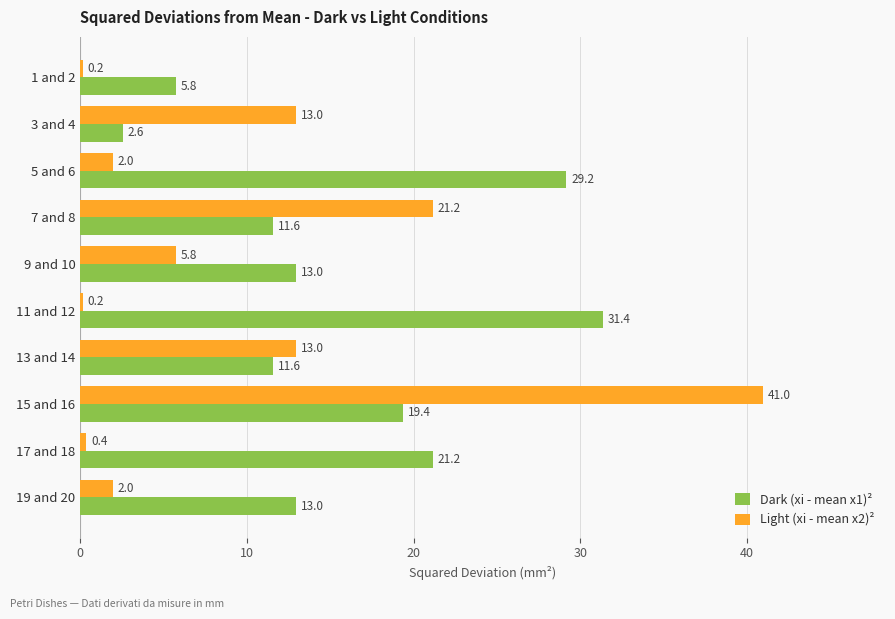

What are all the series names shown in the legend?

Dark (xi - mean x1)², Light (xi - mean x2)²